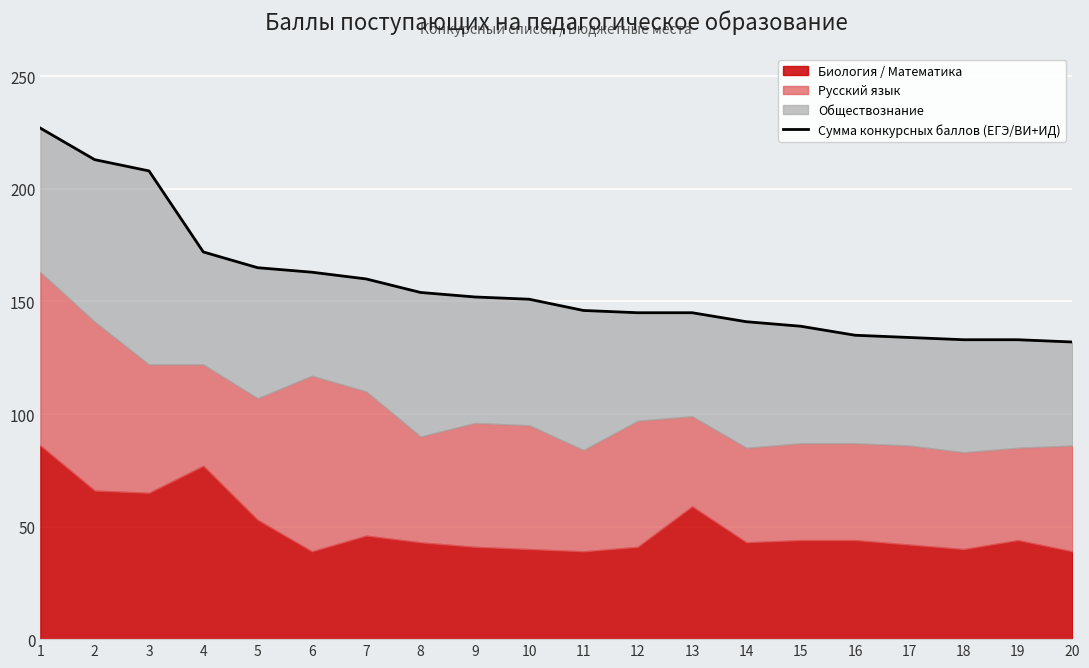

Reading right to left, what are all the values shown in this chart?

132	133	133	134	135	139	141	145	145	146	151	152	154	160	163	165	172	208	213	227